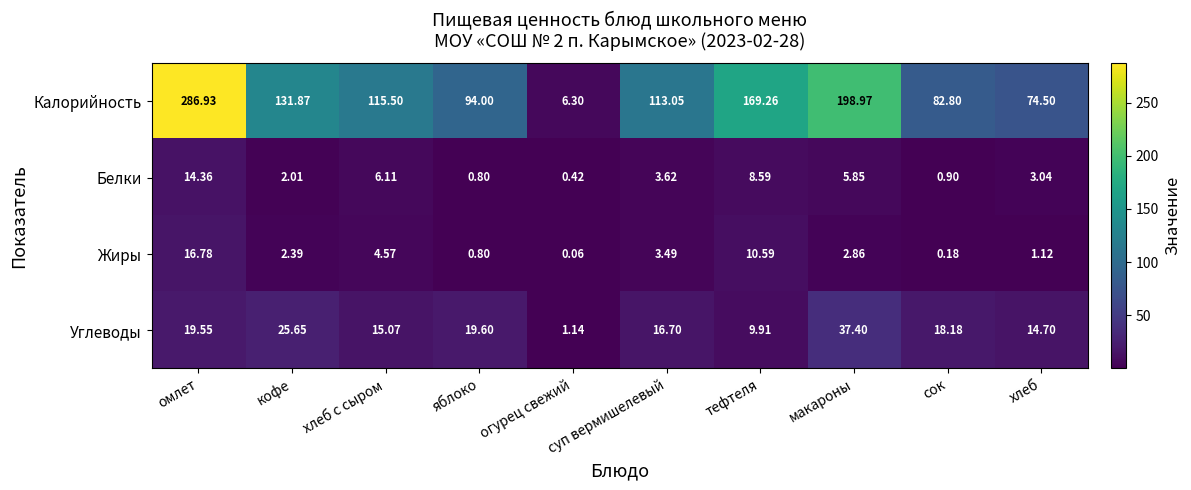

List the labels in order of Калорийность value, largest first.

омлет, макароны, тефтеля, кофе, хлеб с сыром, суп вермишелевый, яблоко, сок, хлеб, огурец свежий